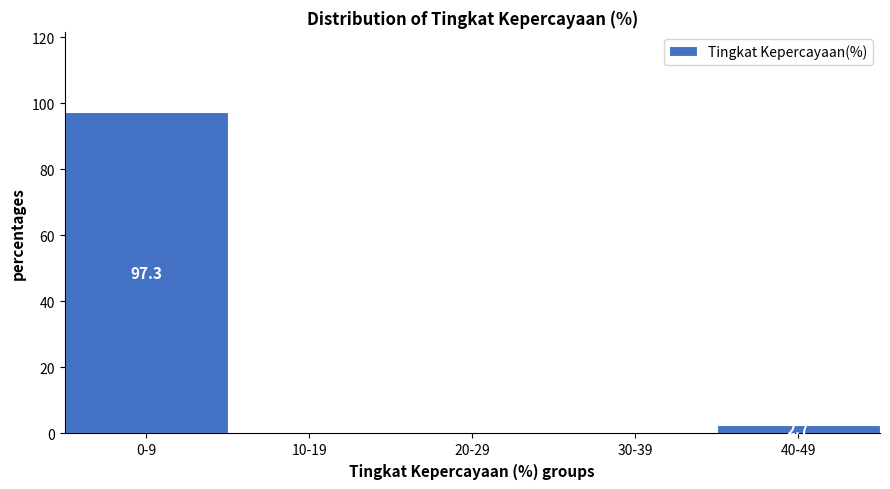

Reading left to right, extract all data points from this chart.

0-9=97.3	10-19=0.0	20-29=0.0	30-39=0.0	40-49=2.7